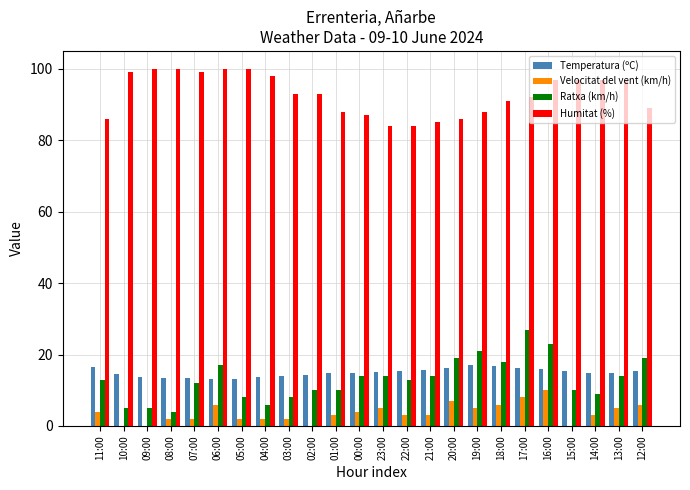

Which category has the highest value in the Ratxa (km/h) series?

17:00